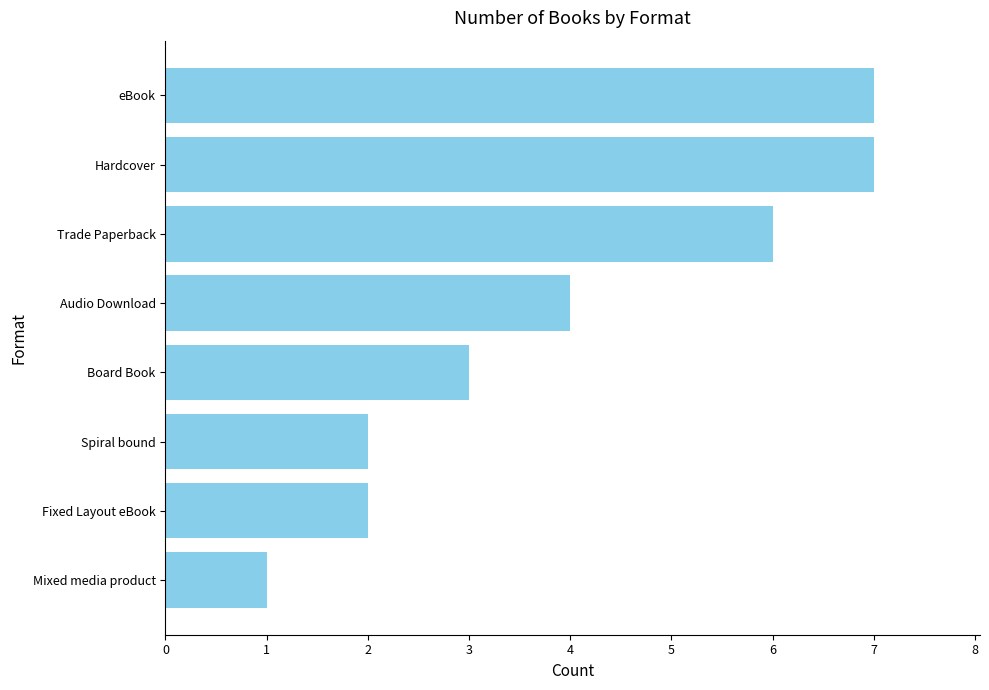

What is the difference between the maximum and minimum values?

6